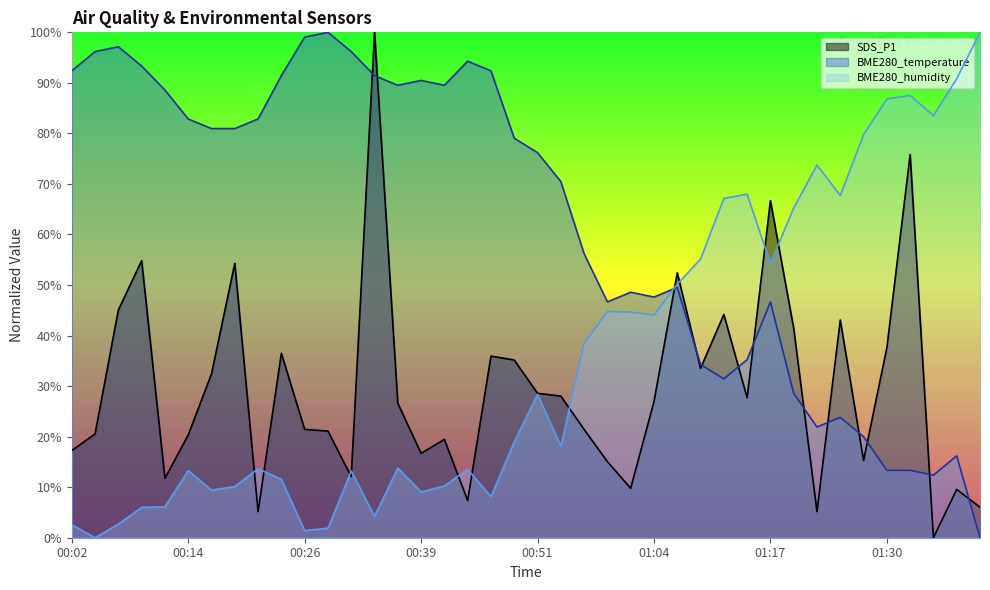

True or false: SDS_P1 and BME280_temperature intersect in this chart.

True